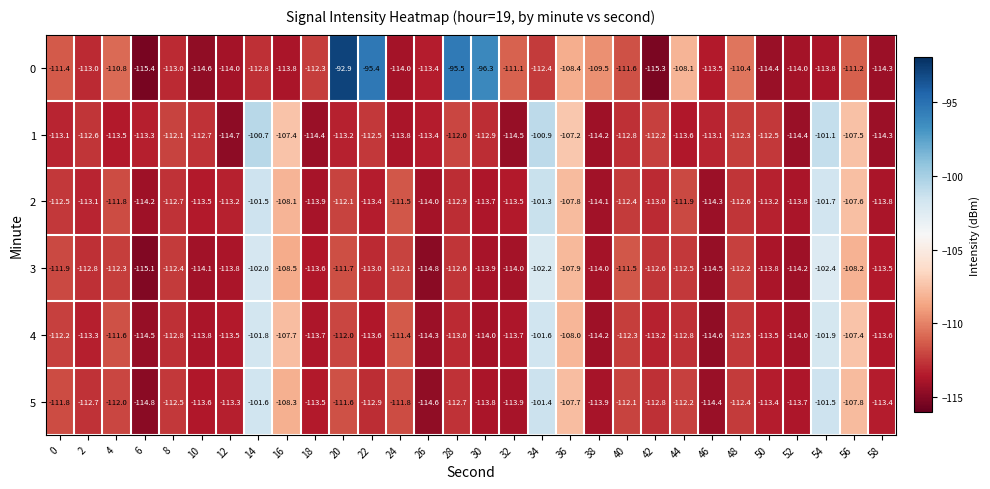

At 22, list the series in order from smallest to largest.

4, 2, 3, 5, 1, 0